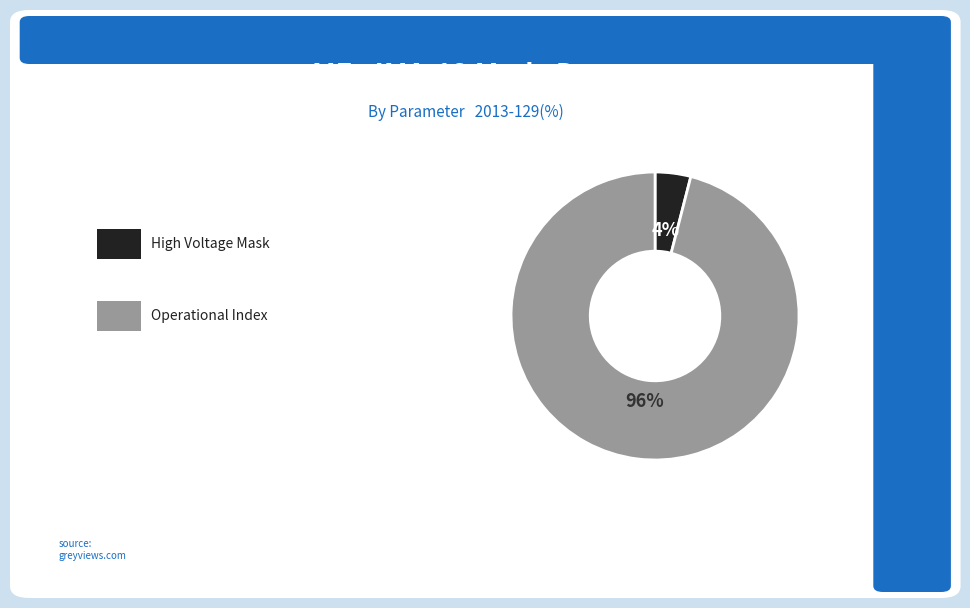

To the nearest percent, what is the difference between the largest and smallest slice percentages?

92%